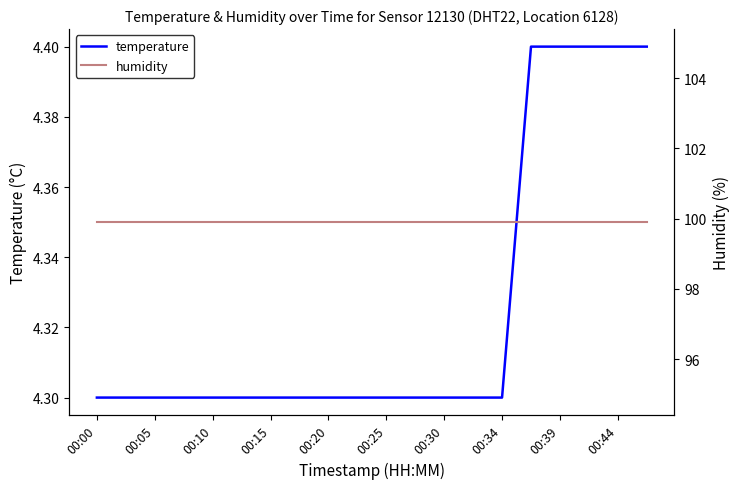

Where is temperature nearest to the value 4?

00:00